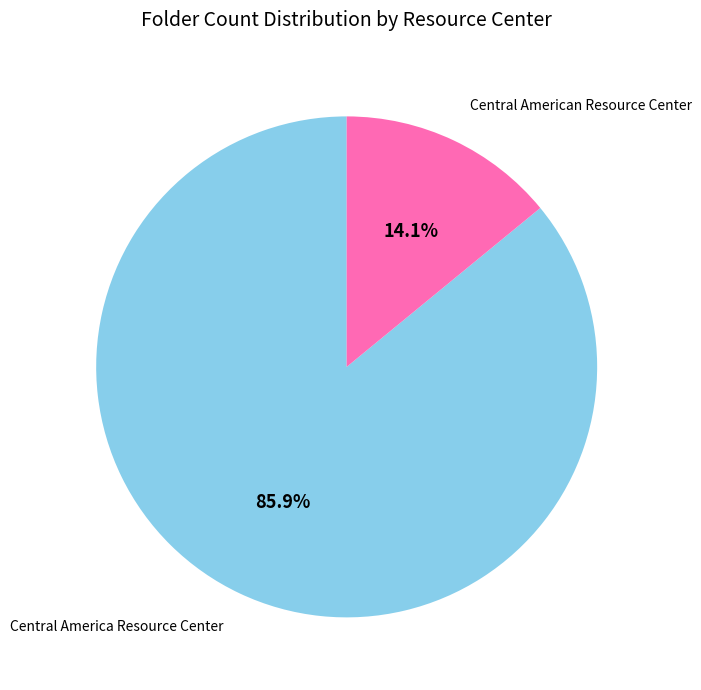

Is there a majority slice in this chart?

Yes